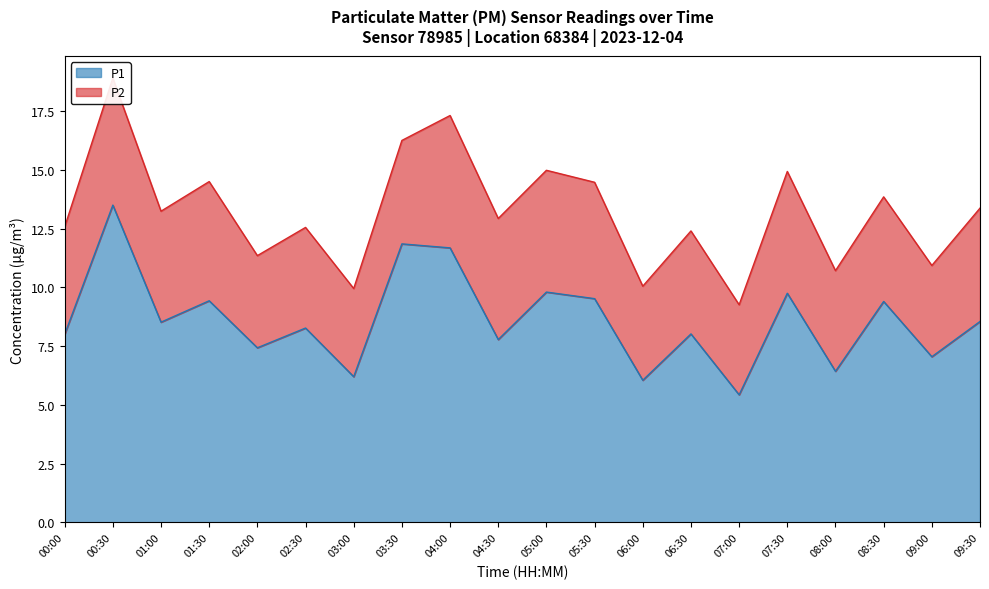

What is the label of the 1st point from the right?

09:30